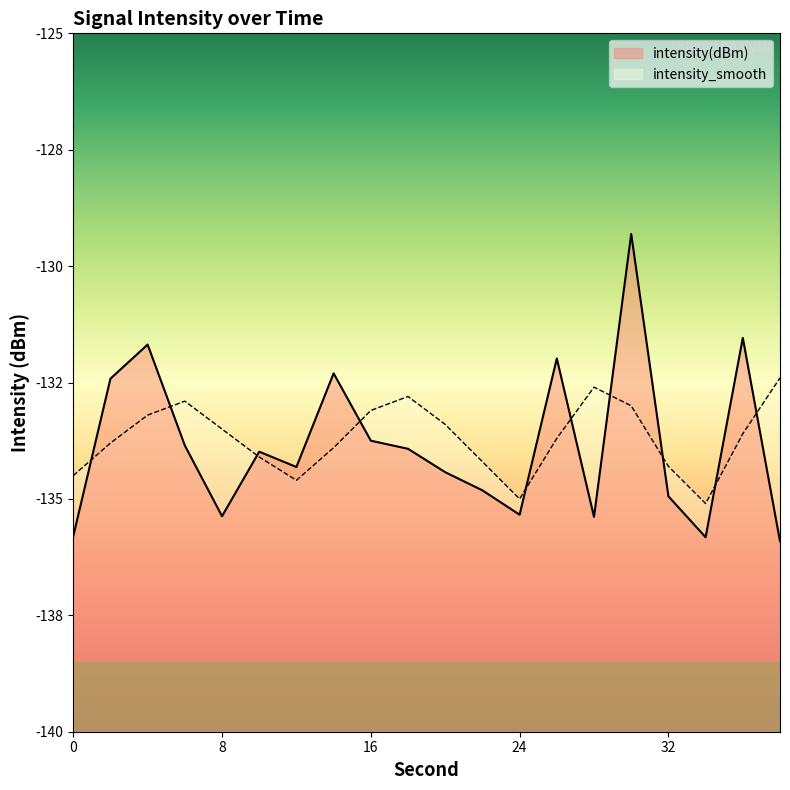

At which label does intensity_smooth first exceed -133?

6